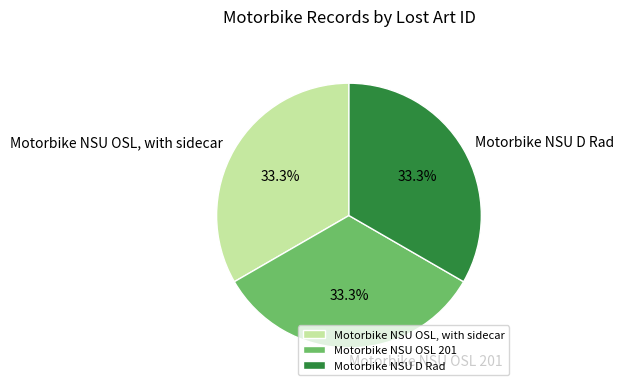

Is Motorbike NSU D Rad the majority of the pie?

No